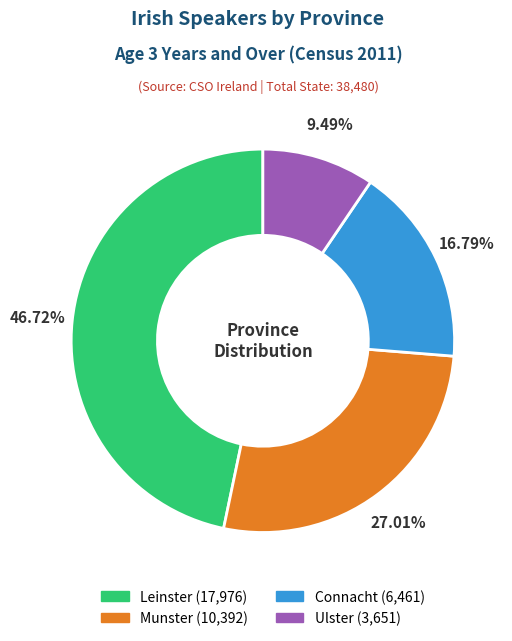

Is Leinster the majority of the pie?

No